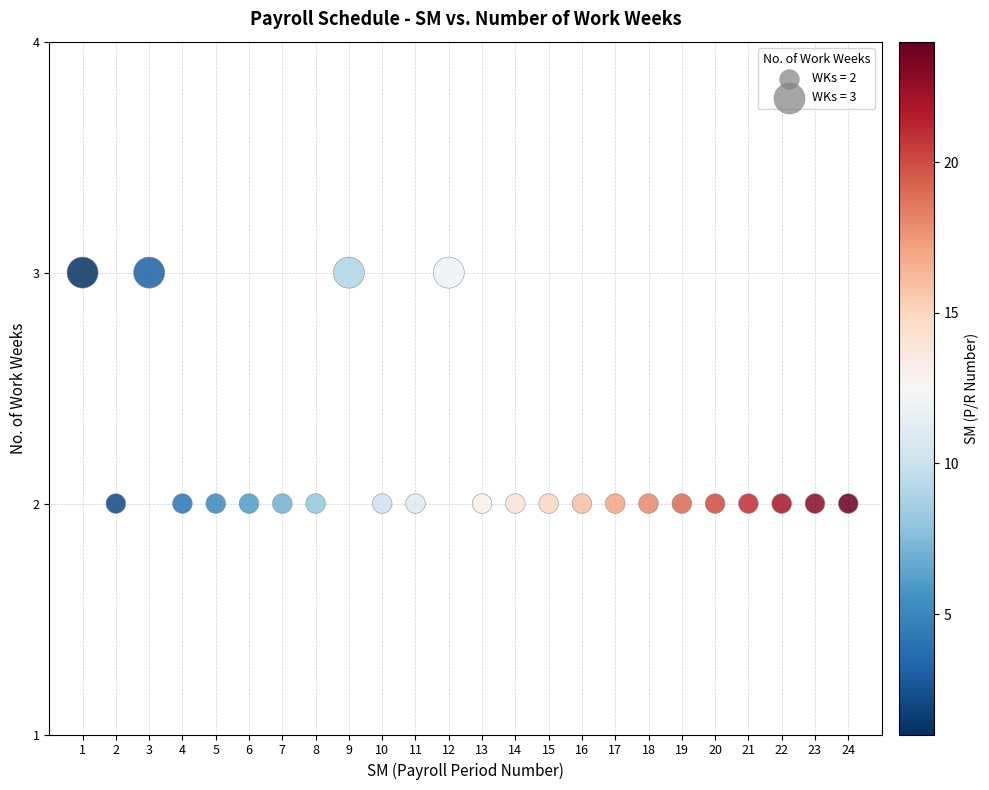

What is the range of X values (max minus min)?

23